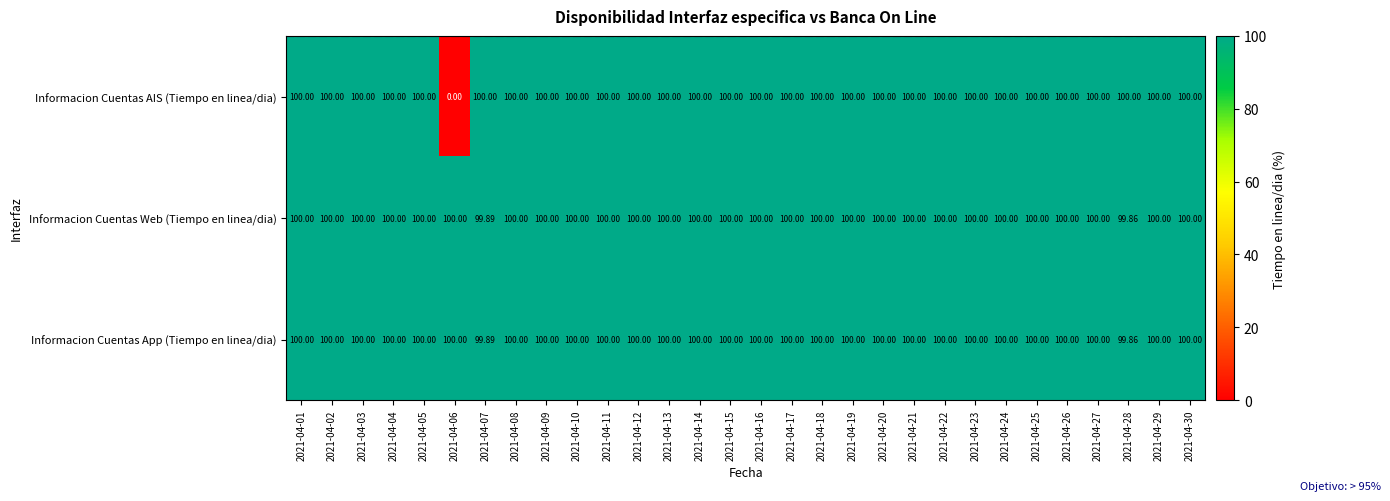

How many series are shown in this chart?

3